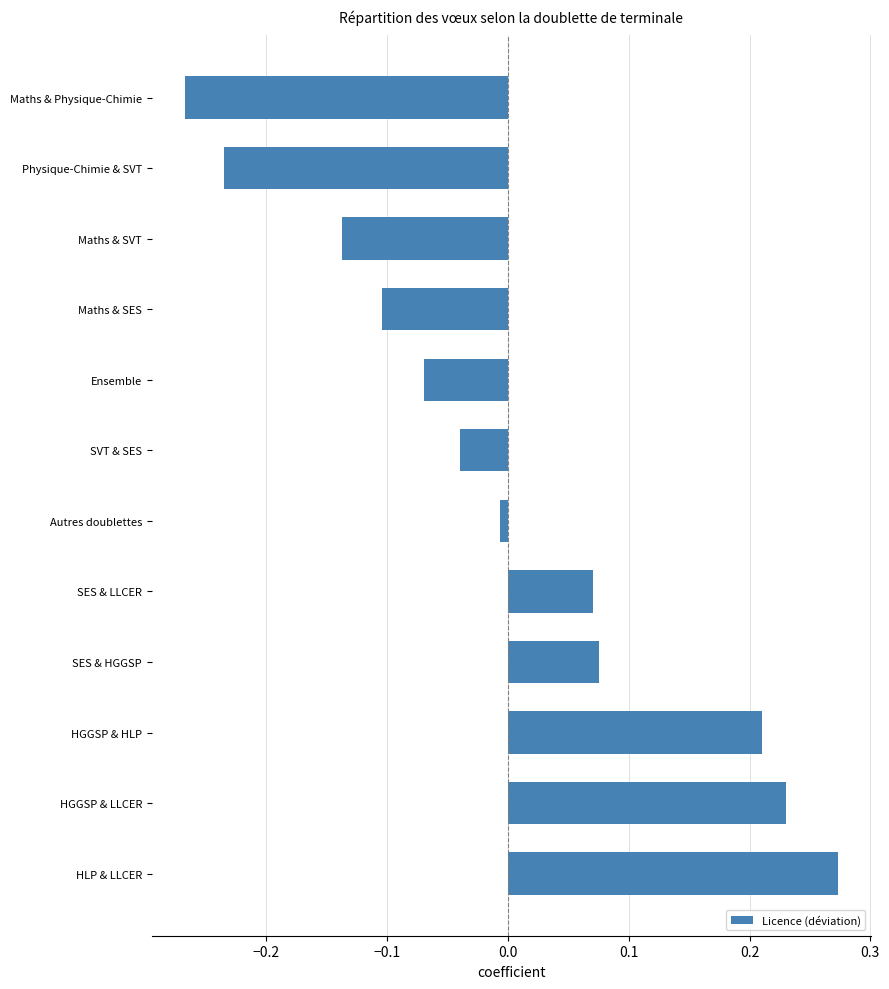

Which category has the lowest value across all series?

Maths & Physique-Chimie